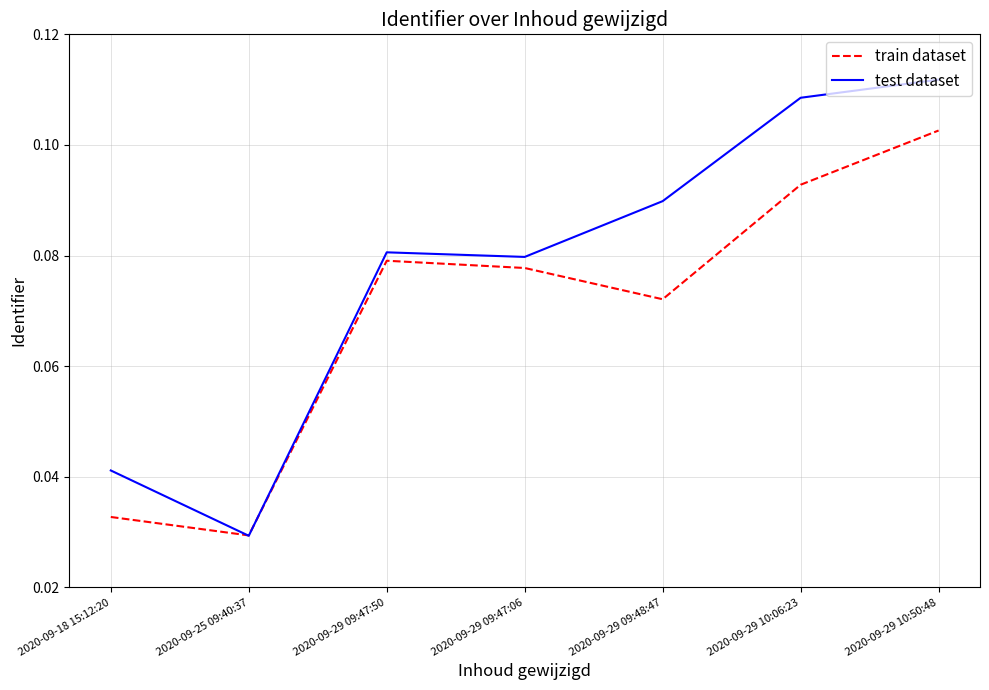

What position from the right is 2020-09-18 15:12:20?

7